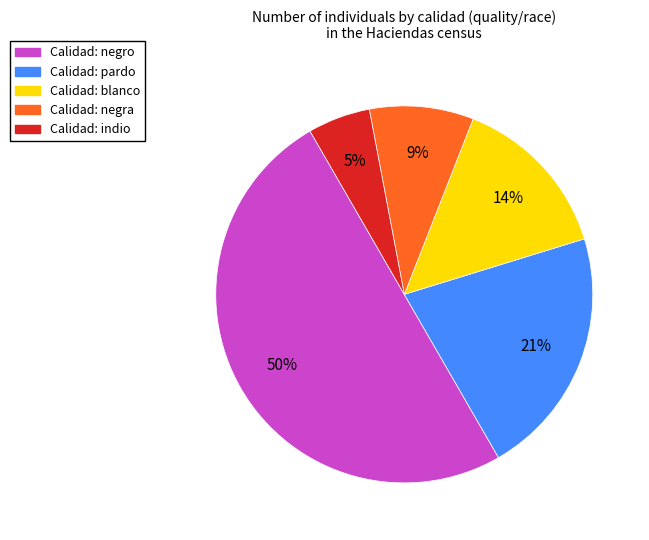

To the nearest percent, what is the average slice percentage?

20%